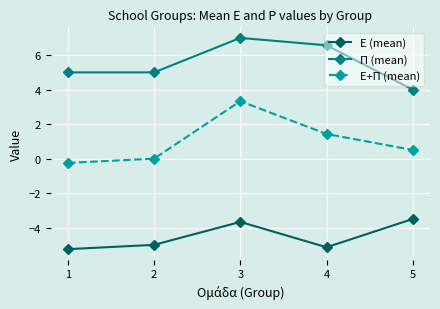

Is it true that Ε (mean) equals -9.3 at 1?

False